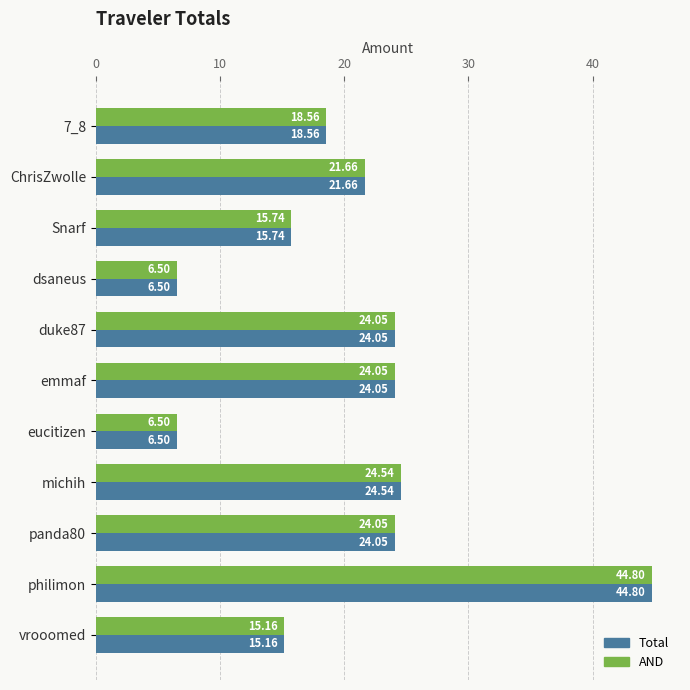

What is the sum of the Total values at dsaneus and eucitizen?

13.0